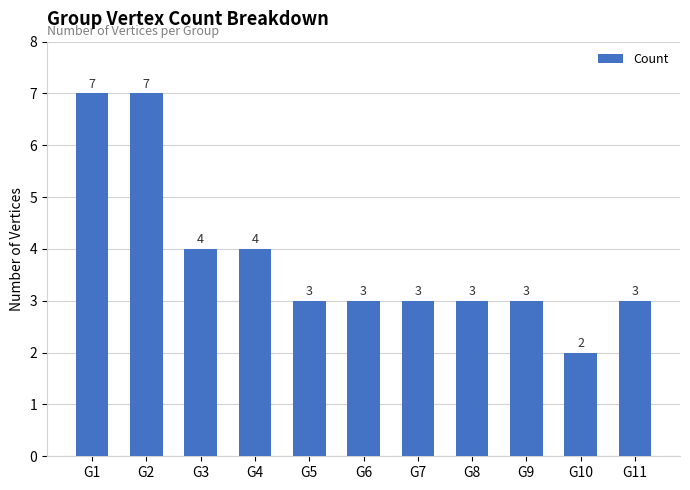

Are the bars grouped side by side (vs. stacked)?

No